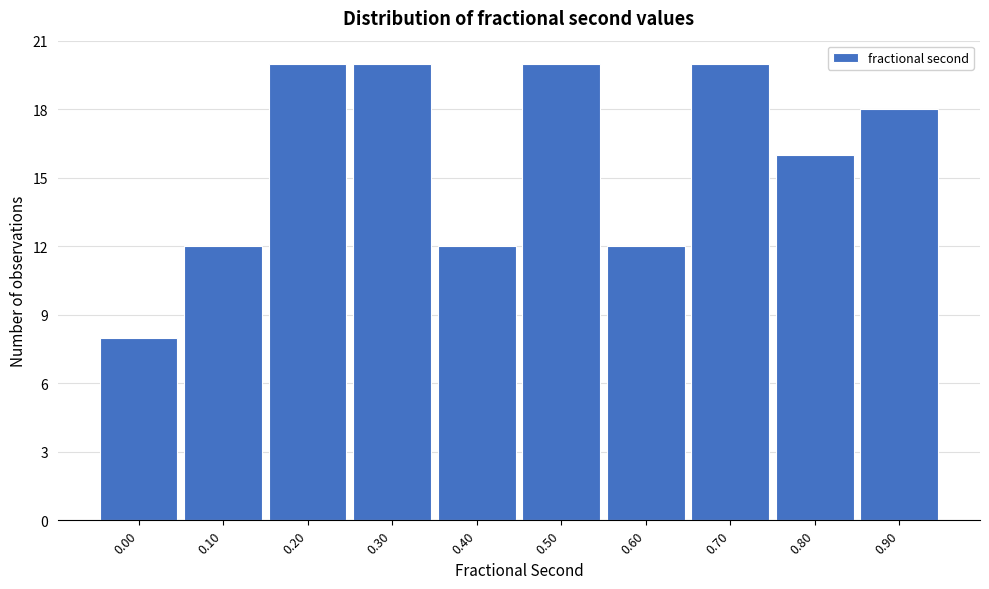

Reading right to left, list all the values displayed in this chart.

0.90=18	0.80=16	0.70=20	0.60=12	0.50=20	0.40=12	0.30=20	0.20=20	0.10=12	0.00=8